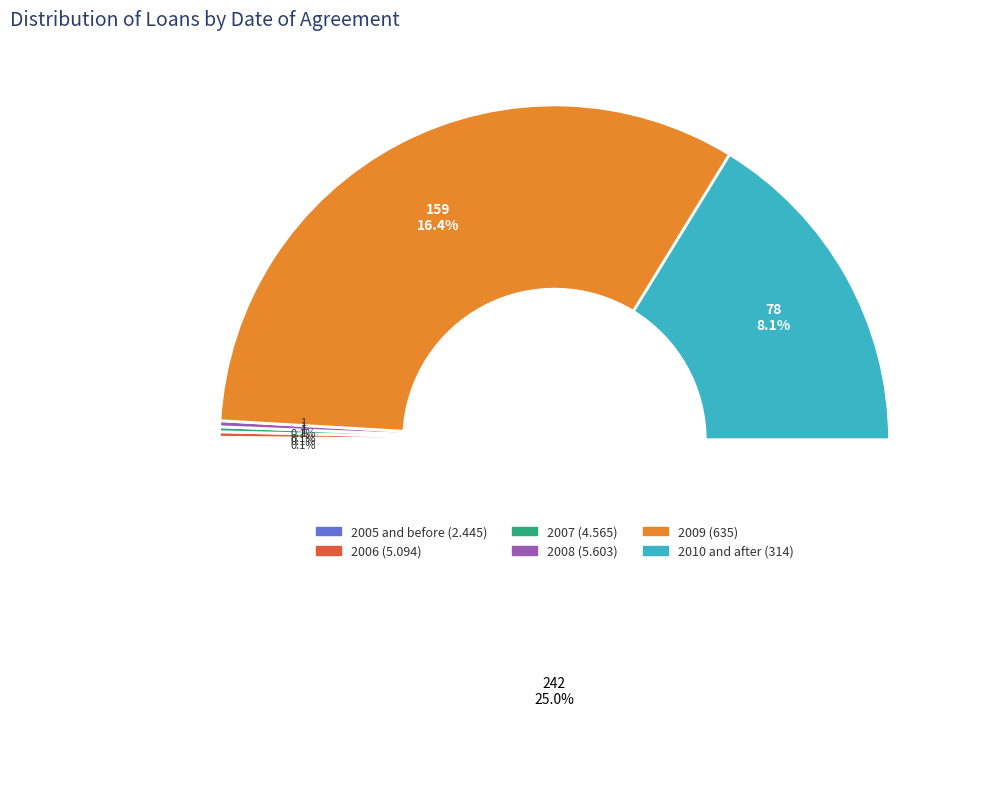

To the nearest percent, what portion does 2006 represent?

1%